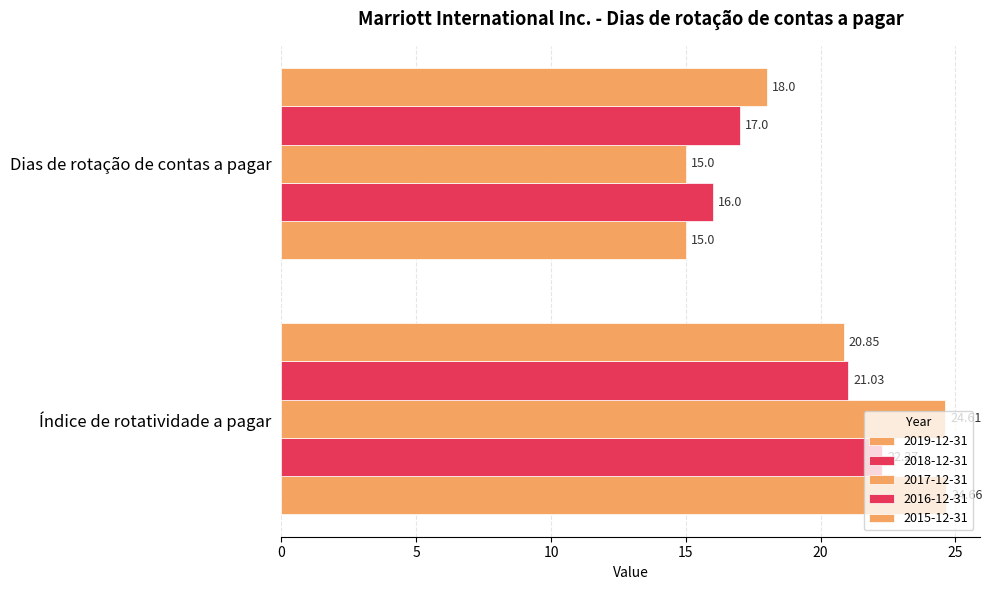

What is the smallest value displayed?

15.0